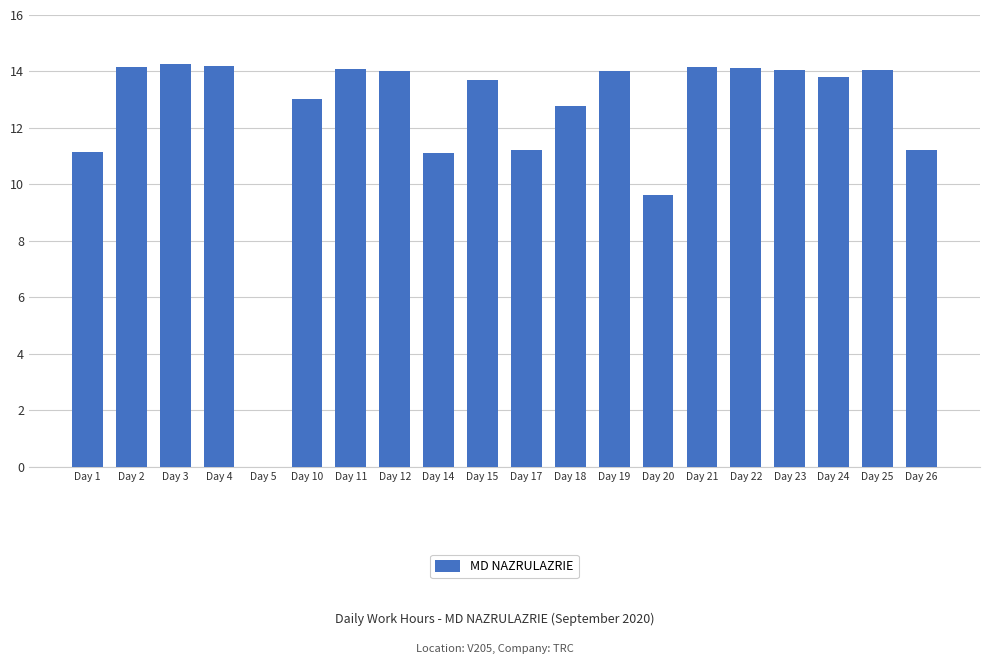

True or false: the data shows 7.1 at Day 17.

False